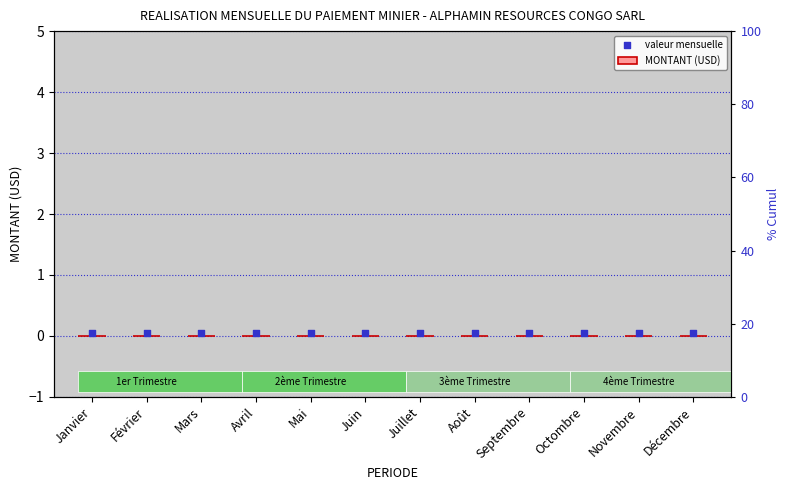

Which series has the largest total across all categories?

valeur mensuelle